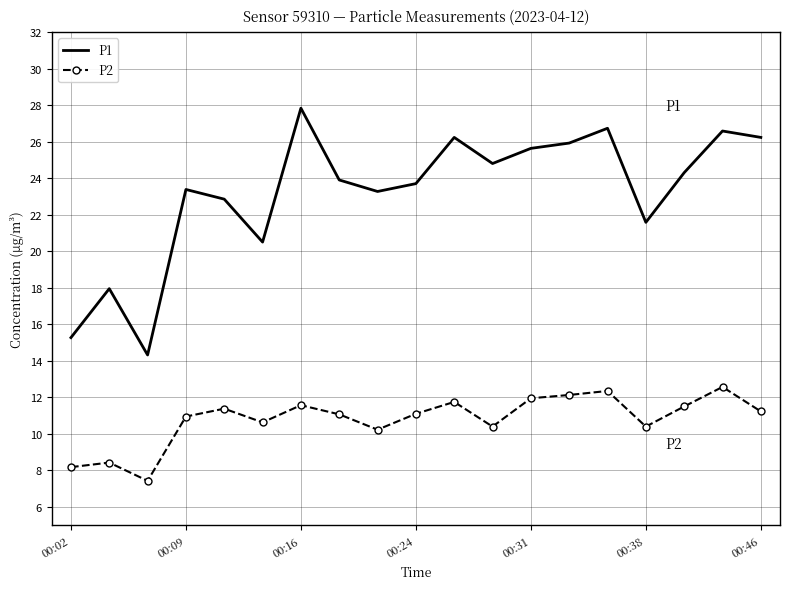

What is the difference between the maximum and second lowest values in the P2 series?

4.4